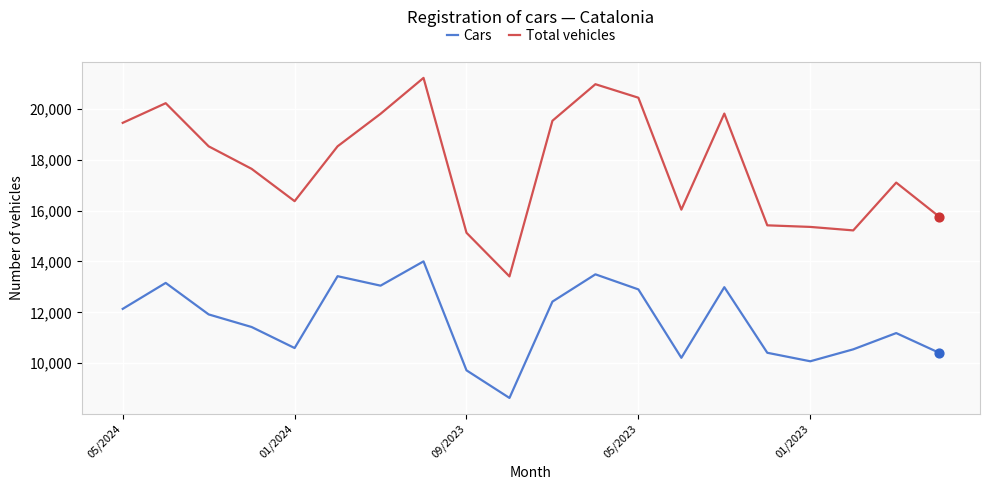

At how many categories does at least one series exceed 12951?

20